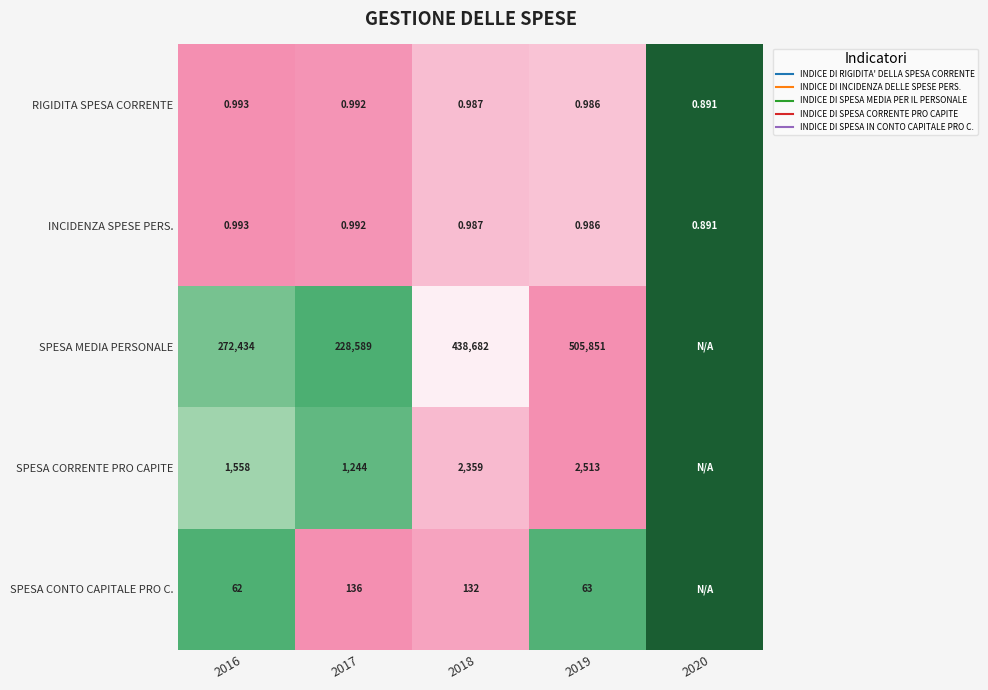

Is the value of SPESA CONTO CAPITALE PRO C. at 2020 greater than the value of SPESA CORRENTE PRO CAPITE at 2020?

No